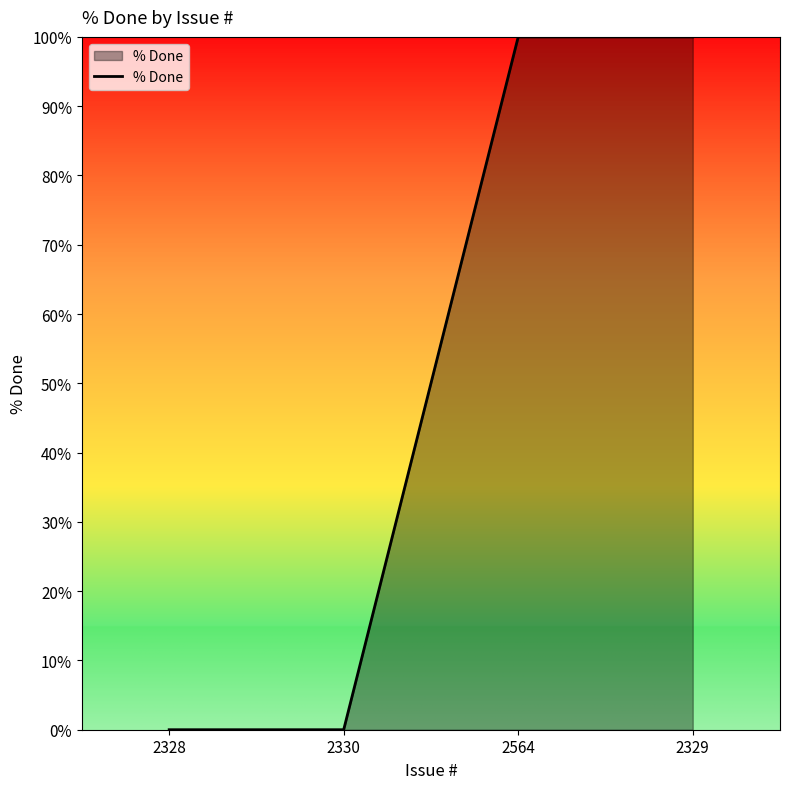

How many lines are shown in the chart?

1